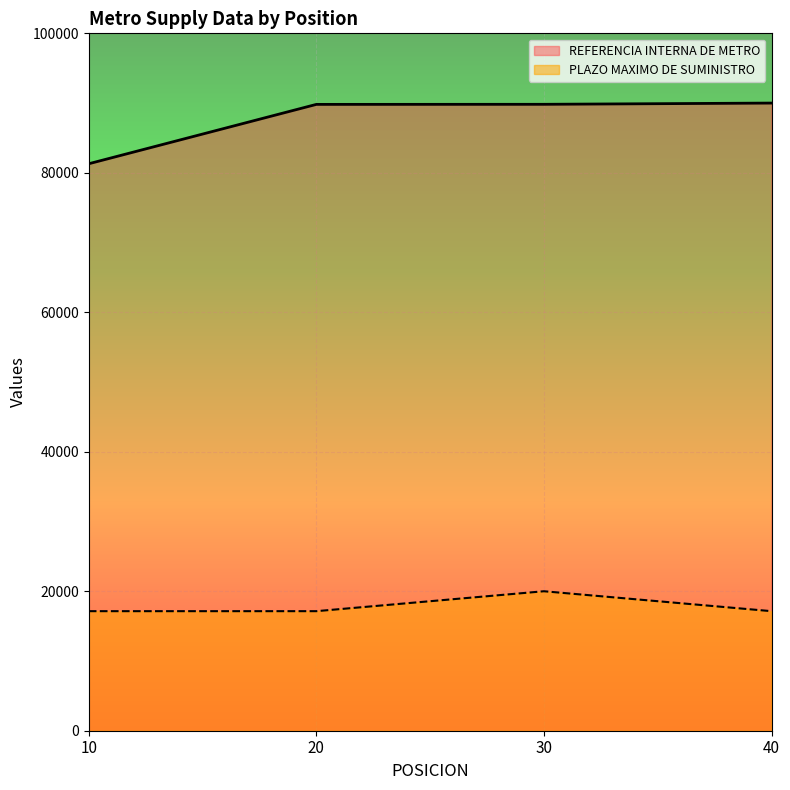

Which series has the largest total across all categories?

REFERENCIA INTERNA DE METRO